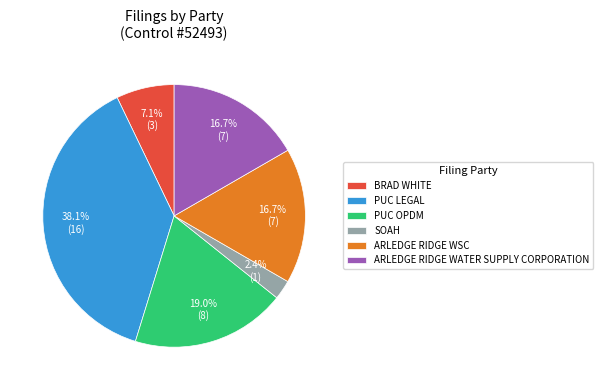

Which slice is the smallest?

SOAH